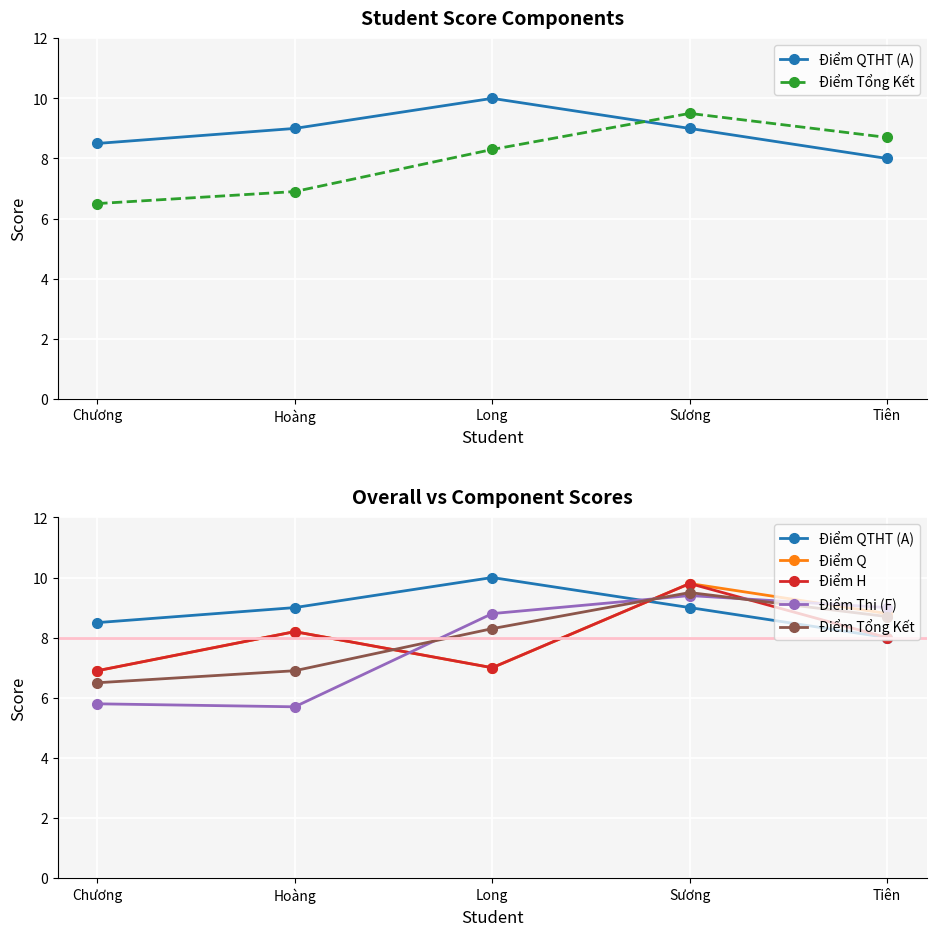

Which series ends up on top after the final intersection of Điểm Tổng Kết and Điểm Thi (F)?

Điểm Thi (F)